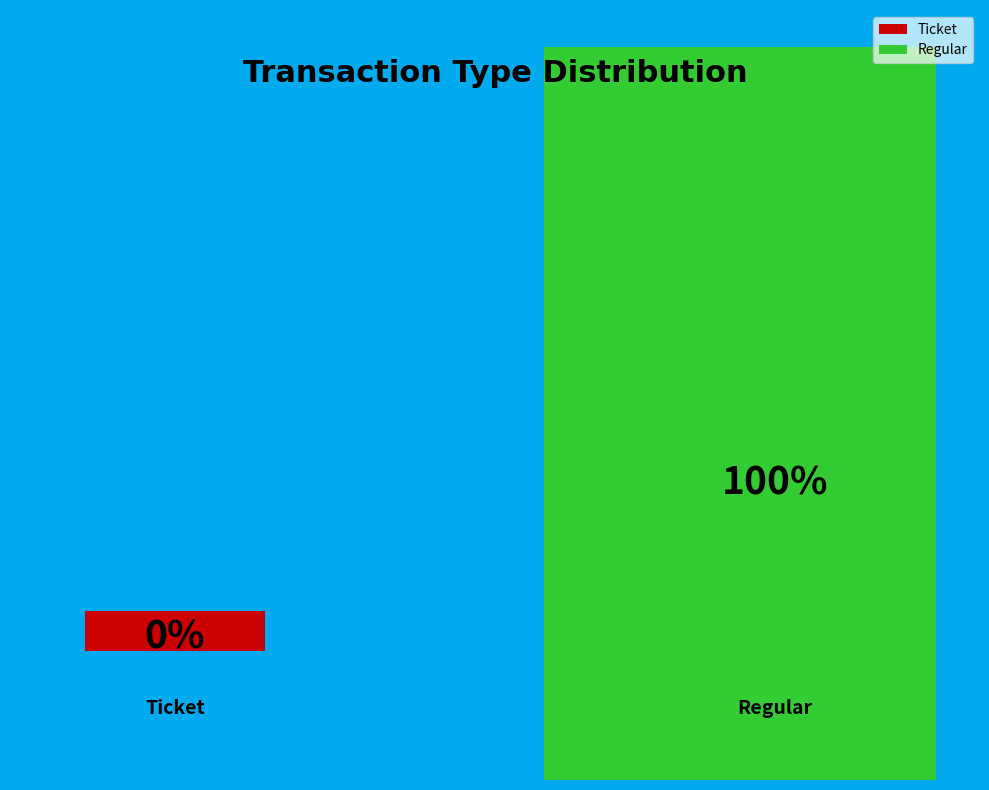

Between Regular and Ticket, which is larger?

Regular